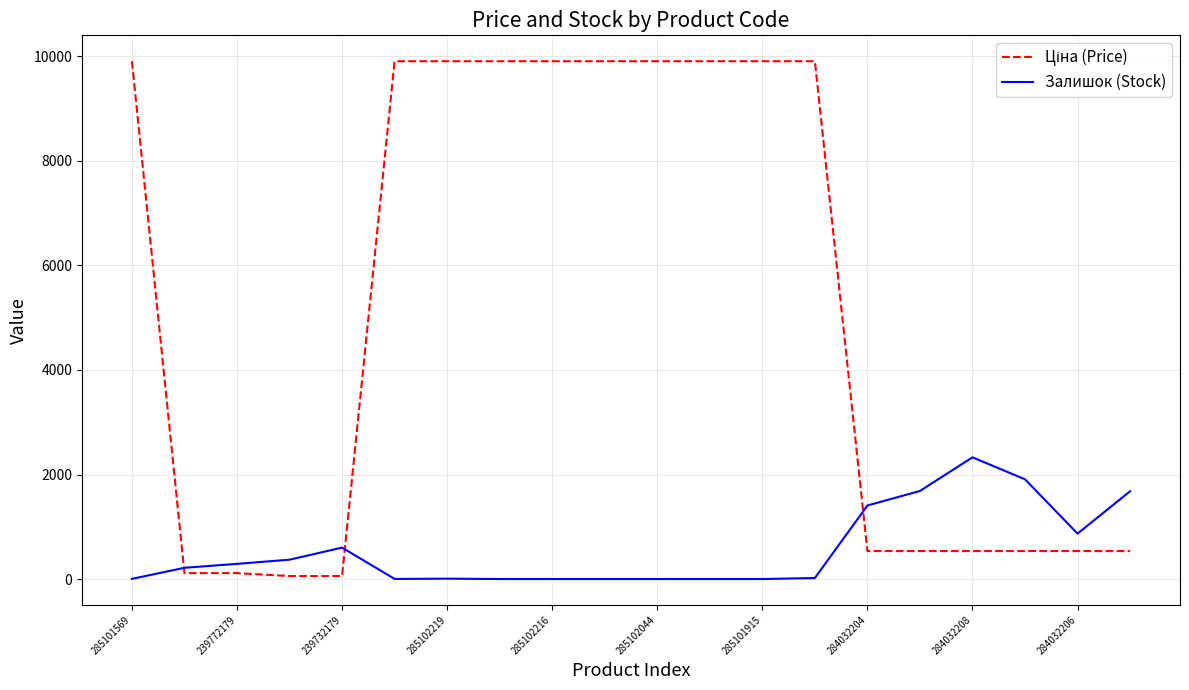

What is the highest value of the Залишок (Stock) series?

2329.0